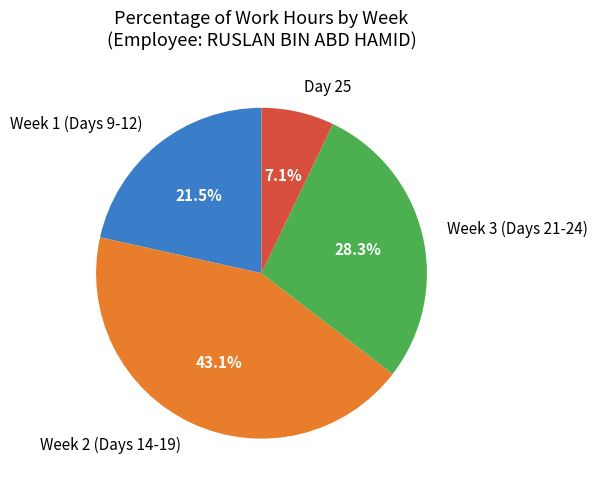

Rank the categories by value from highest to lowest.

Week 2 (Days 14-19), Week 3 (Days 21-24), Week 1 (Days 9-12), Day 25